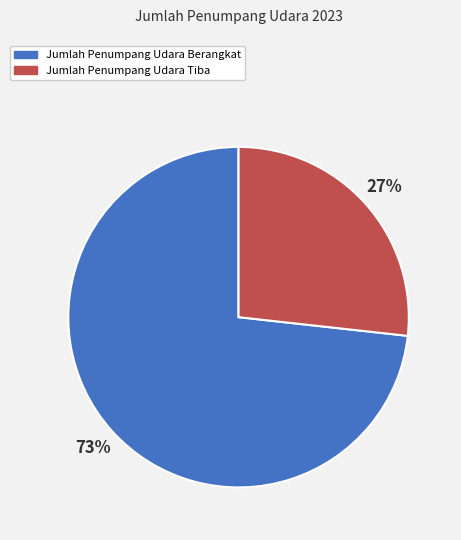

Count the number of slices in the pie.

2